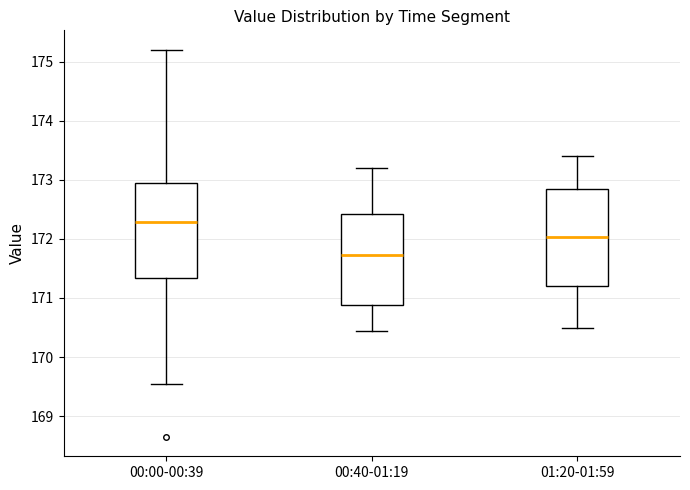

Reading left to right, transcribe this box plot: for each box, give where its median line is, the range the box spans, and where its two whiskers end, as read against the y-axis. The values are not printed on the chart, so give them approximately, as read against the axis.

00:00-00:39: median 172.3, box 171.3 to 172.9, whiskers 169.6 to 175.2
00:40-01:19: median 171.7, box 170.9 to 172.4, whiskers 170.5 to 173.2
01:20-01:59: median 172.0, box 171.2 to 172.8, whiskers 170.5 to 173.4